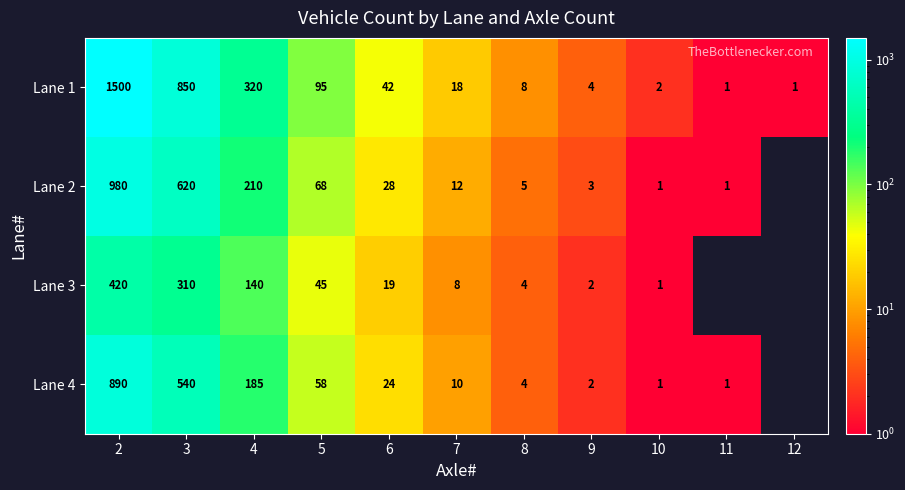

What is the sum of the Lane 1 values at 7 and 2?

1518